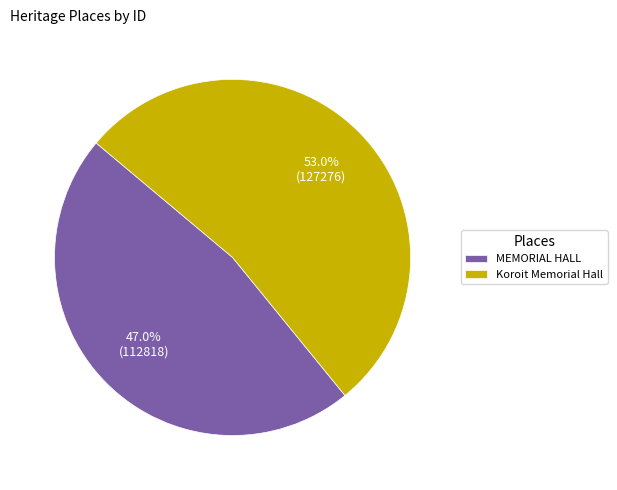

Is there a majority slice in this chart?

Yes